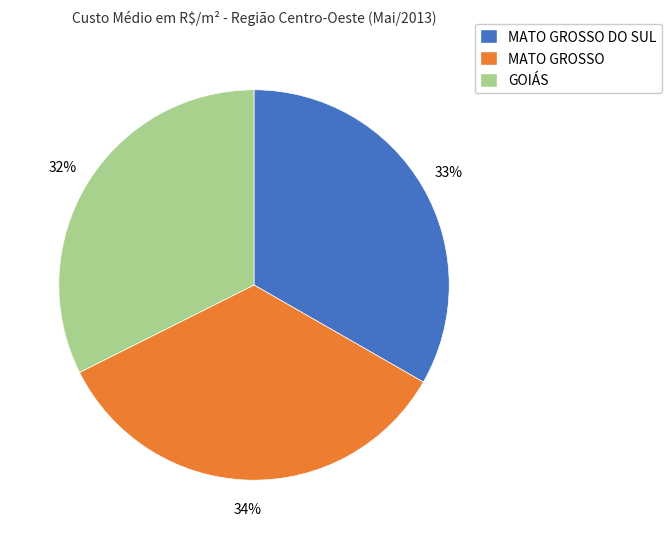

Is there a majority slice in this chart?

No